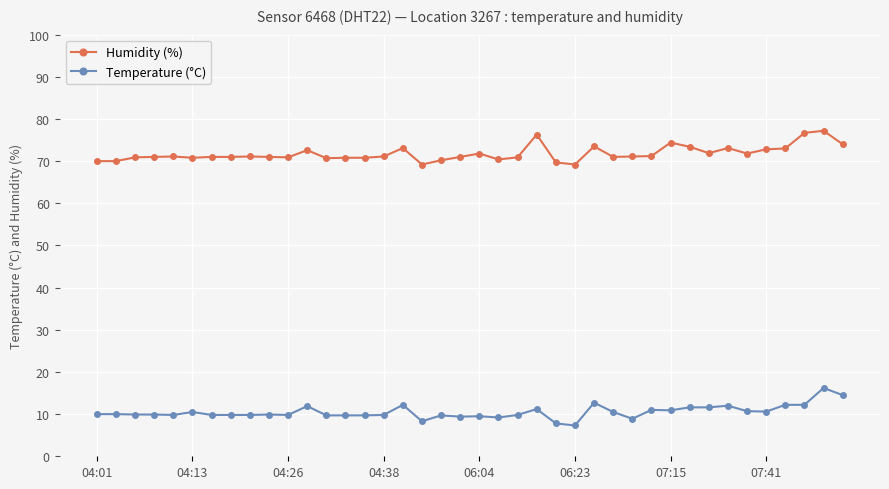

What is the greatest value displayed?

77.2